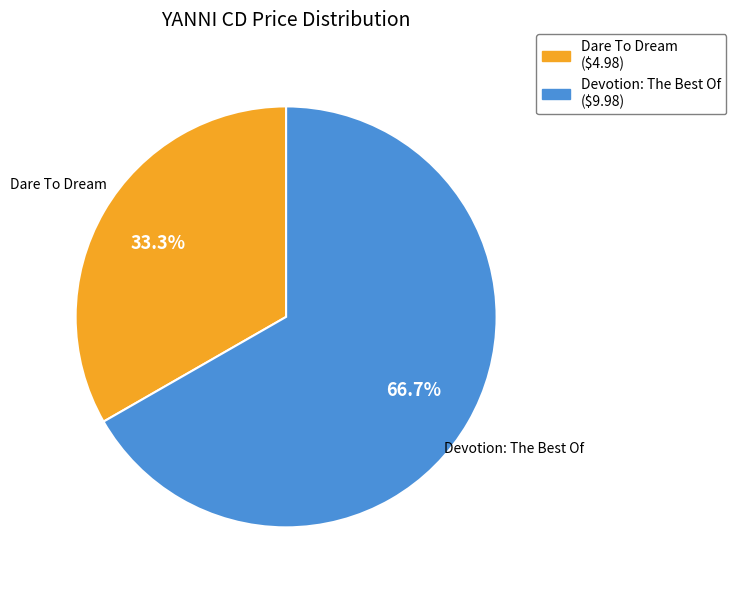

Which category has the biggest portion of the pie?

Devotion: The Best Of